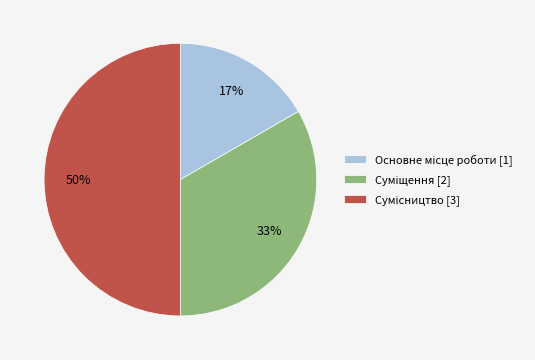

To the nearest percent, what is the average slice percentage?

33%